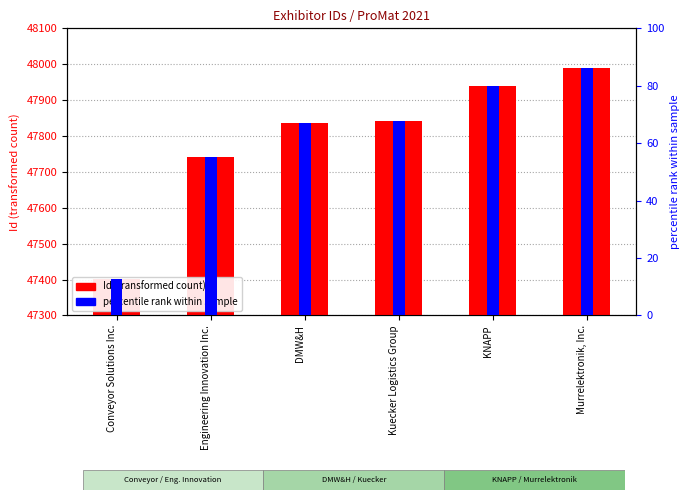

What is the minimum value for percentile rank within sample?

12.8